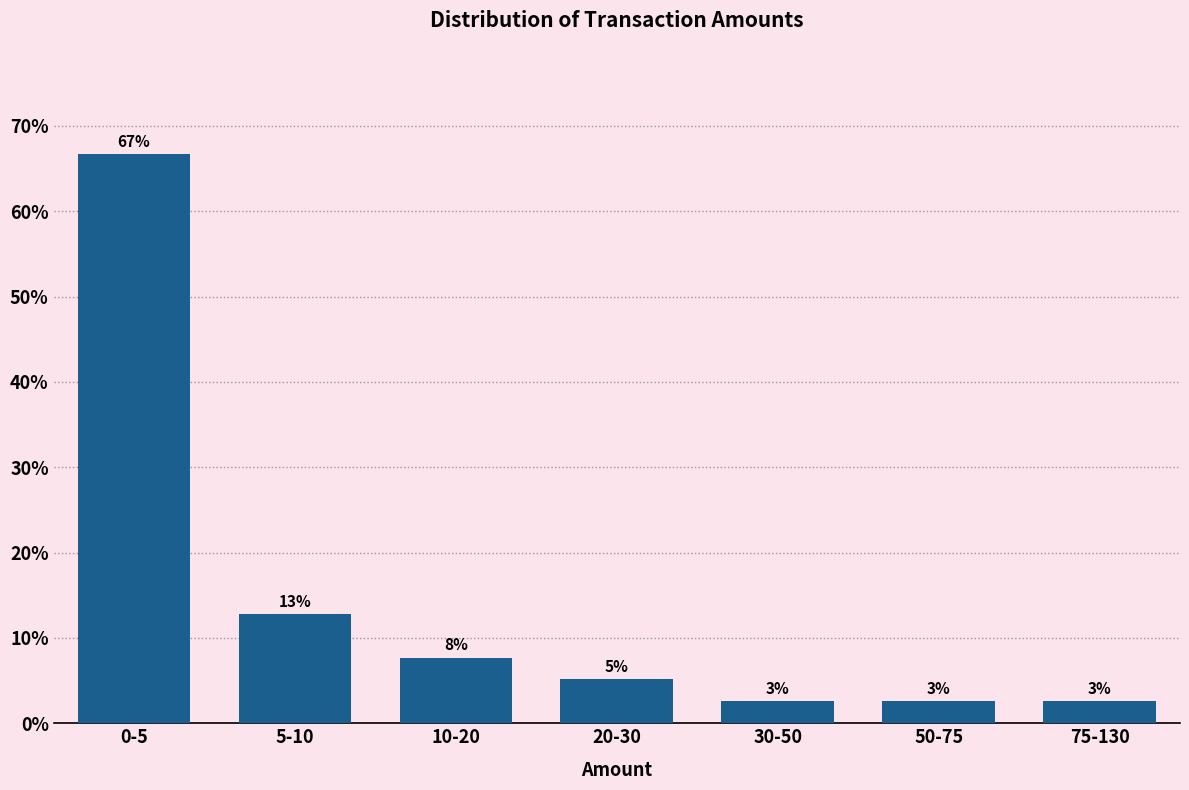

How many bars are there in total?

7